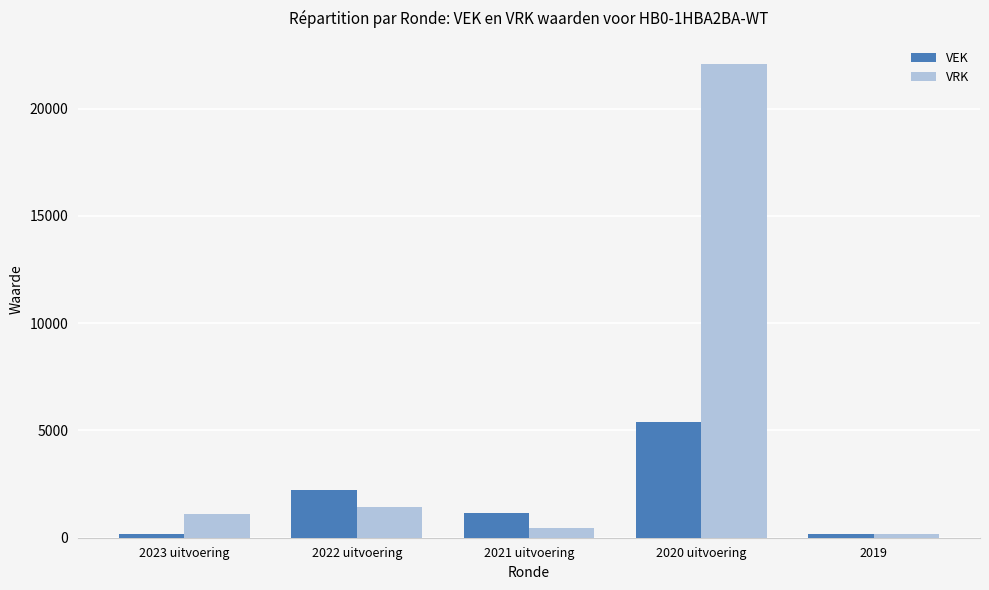

Between 2021 uitvoering and 2020 uitvoering, which series saw the biggest shift?

VRK